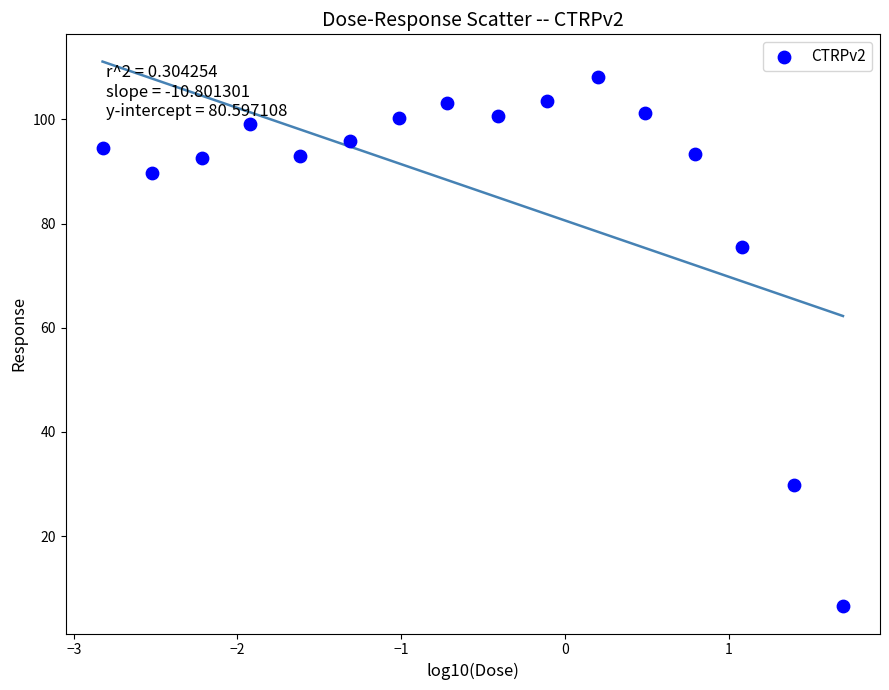

What is the range of X values (max minus min)?

4.5